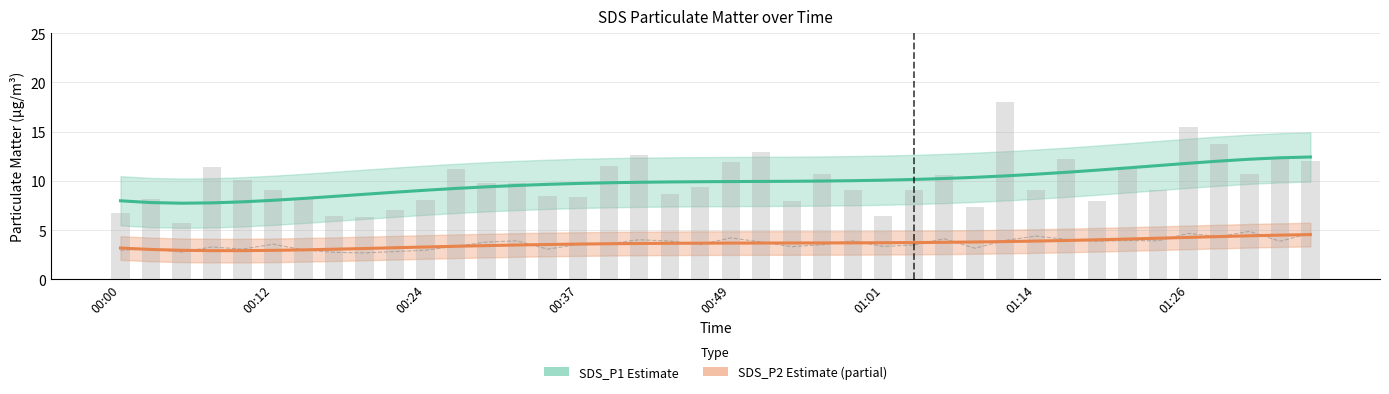

What is the average value of the SDS_P2 (Estimate partial) series?

3.6